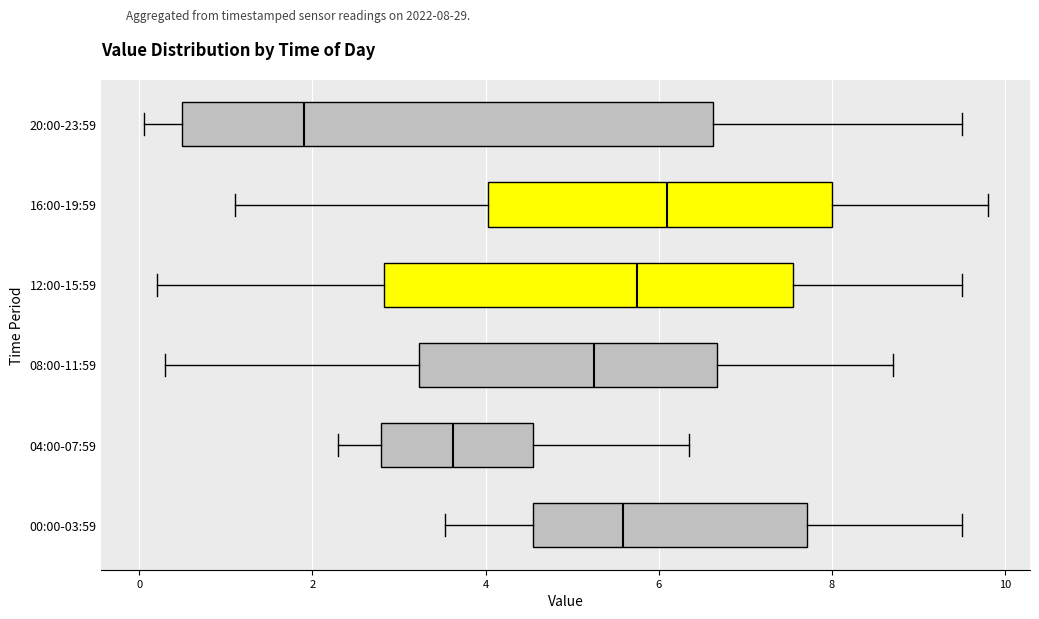

Reading bottom to top, read every box against the x-axis: the position of its median line, the range the box covers, and the ends of its whiskers. The values are not printed on the chart, so give them approximately, as read against the axis.

00:00-03:59: median 5.6, box 4.6 to 7.8, whiskers 3.6 to 9.6
04:00-07:59: median 3.6, box 2.8 to 4.6, whiskers 2.4 to 6.4
08:00-11:59: median 5.2, box 3.2 to 6.6, whiskers 0.4 to 8.8
12:00-15:59: median 5.8, box 2.8 to 7.6, whiskers 0.2 to 9.6
16:00-19:59: median 6.2, box 4.0 to 8.0, whiskers 1.2 to 9.8
20:00-23:59: median 2.0, box 0.4 to 6.6, whiskers 0.0 to 9.6